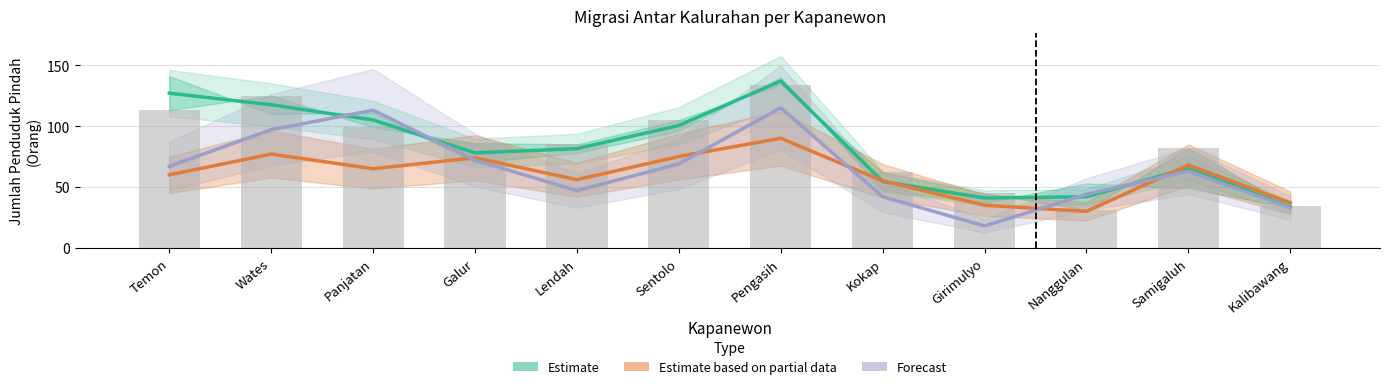

Which series has the widest spread of values?

Estimate